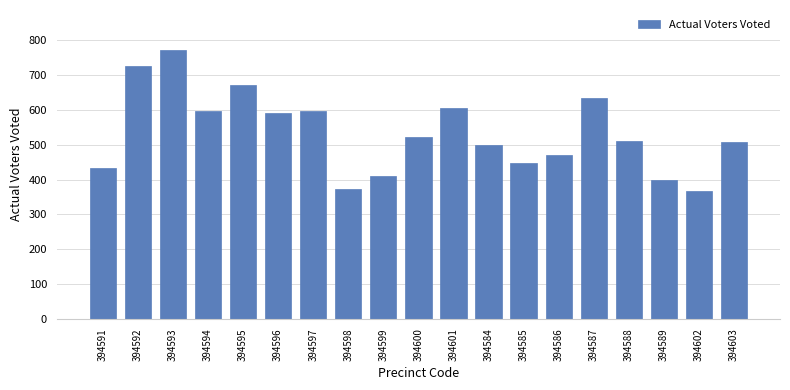

True or false: the data shows 521 at 394600.

True